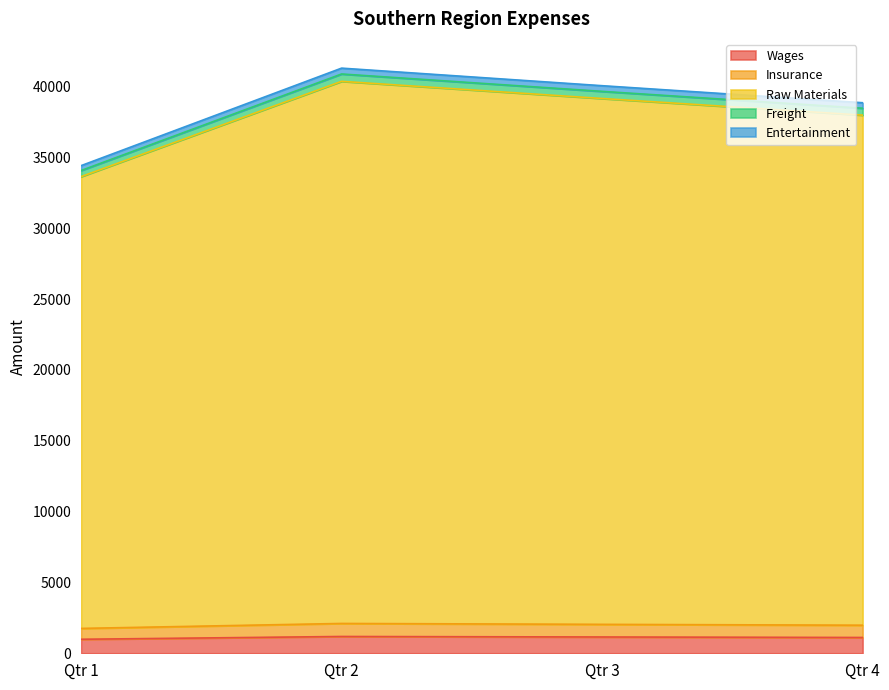

What are all the series names shown in the legend?

Wages, Insurance, Raw Materials, Freight, Entertainment